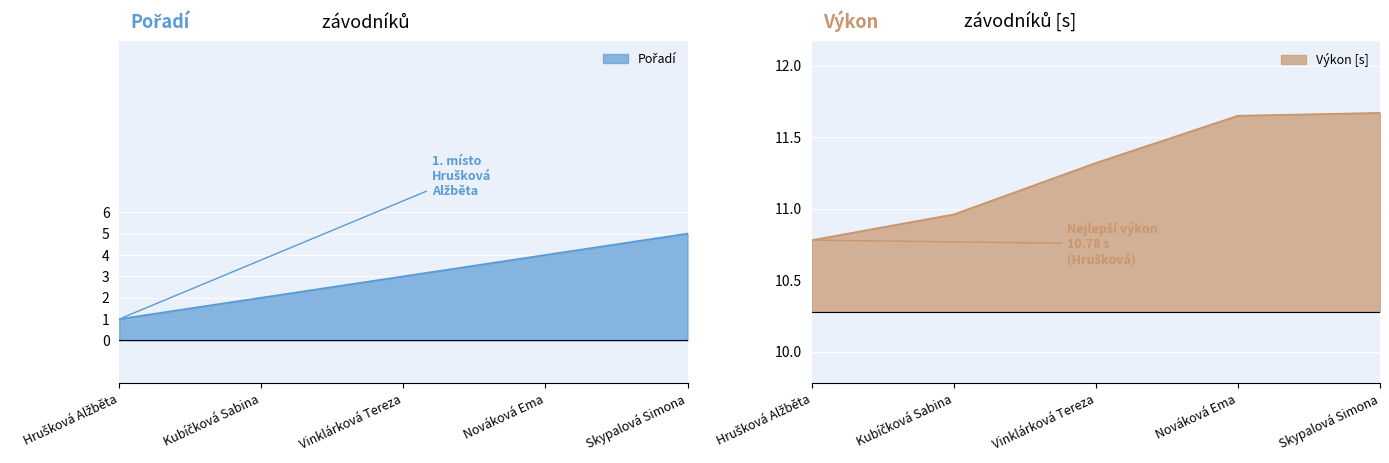

True or false: Výkon [s] has a value of 3.0 at Nováková Ema.

False